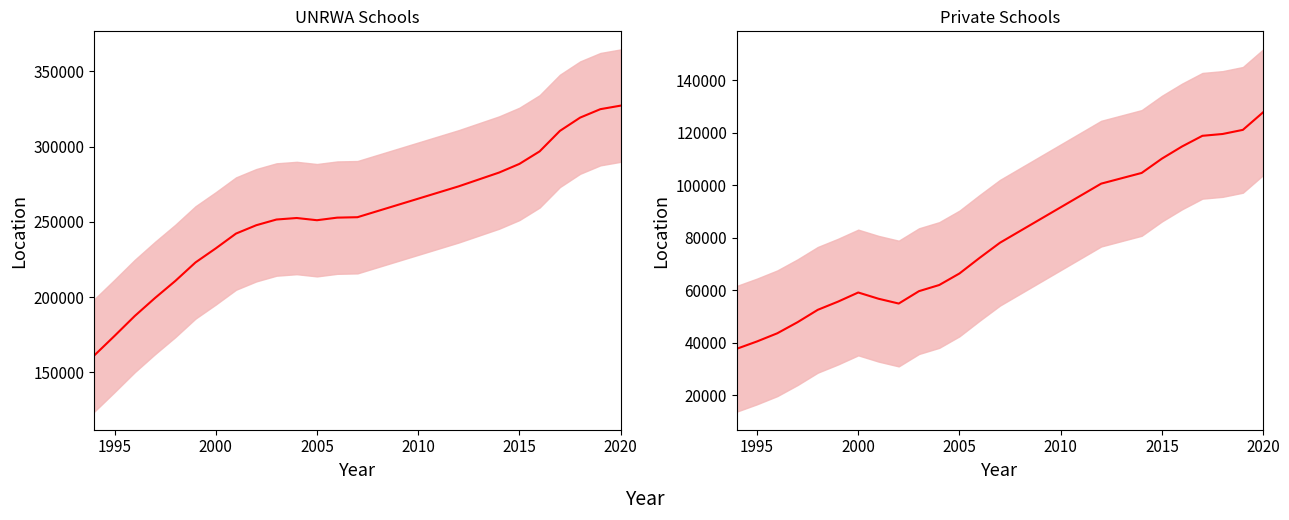

True or false: UNRWA Schools and Private Schools intersect in this chart.

False